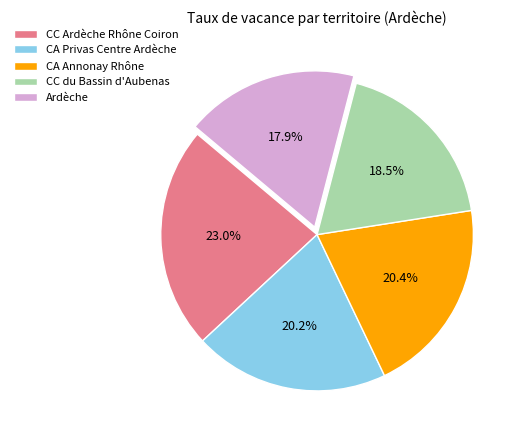

Does any single category account for the majority?

No